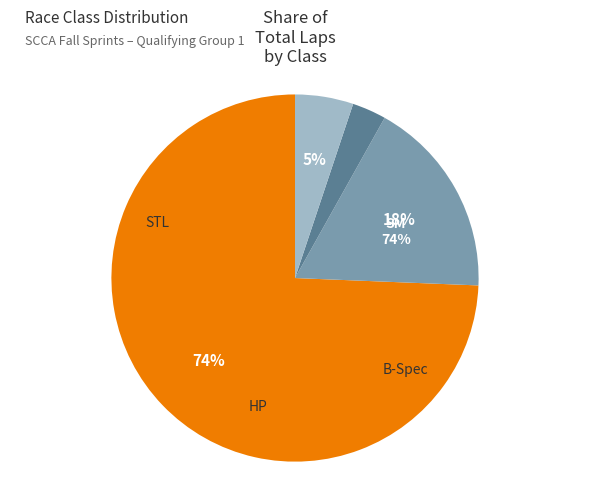

The HP slice represents 1% of the pie. True or false?

False